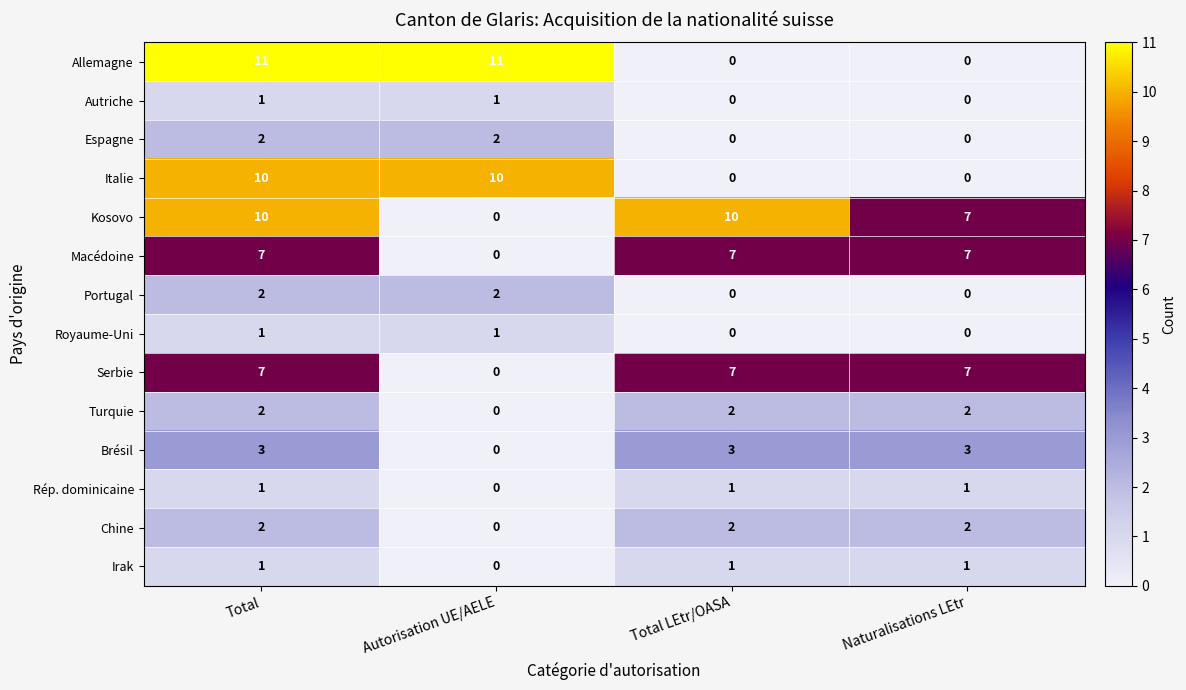

What is the sum of all Brésil values?

9